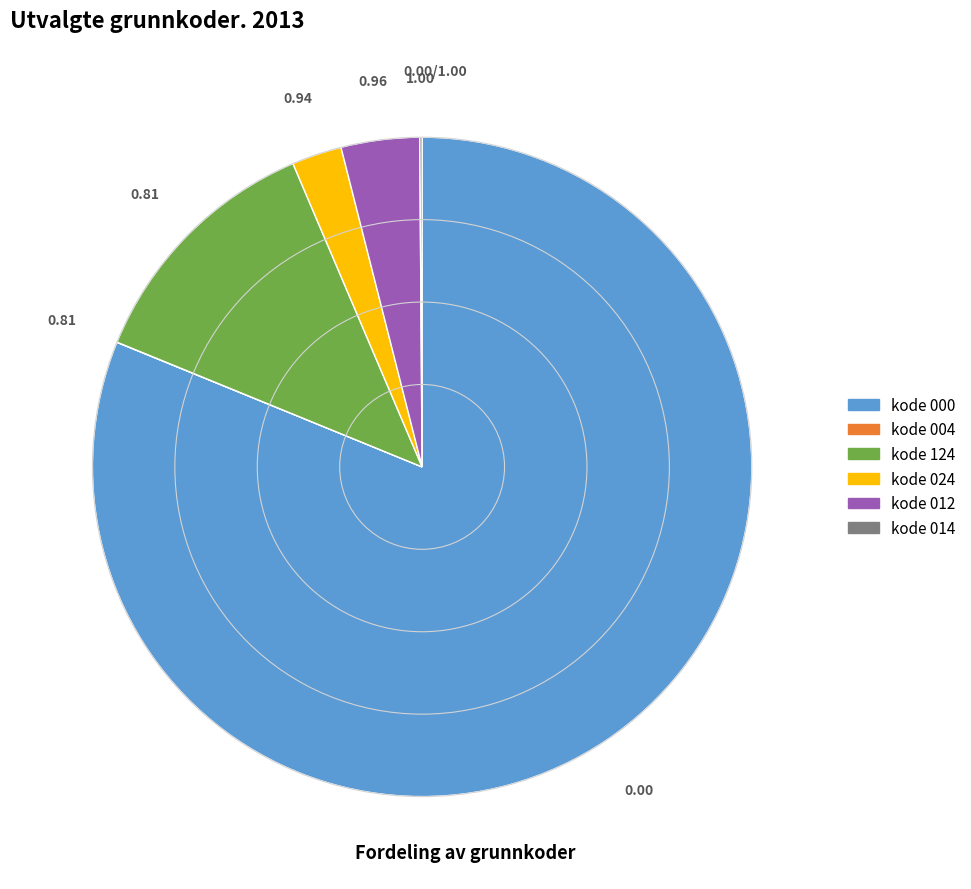

Which category has the biggest portion of the pie?

kode 000